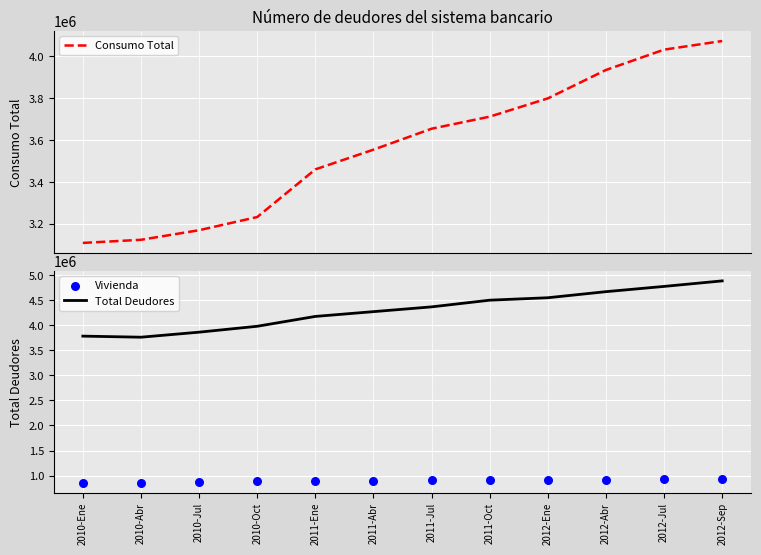

Which series contains the lowest Y value?

Vivienda